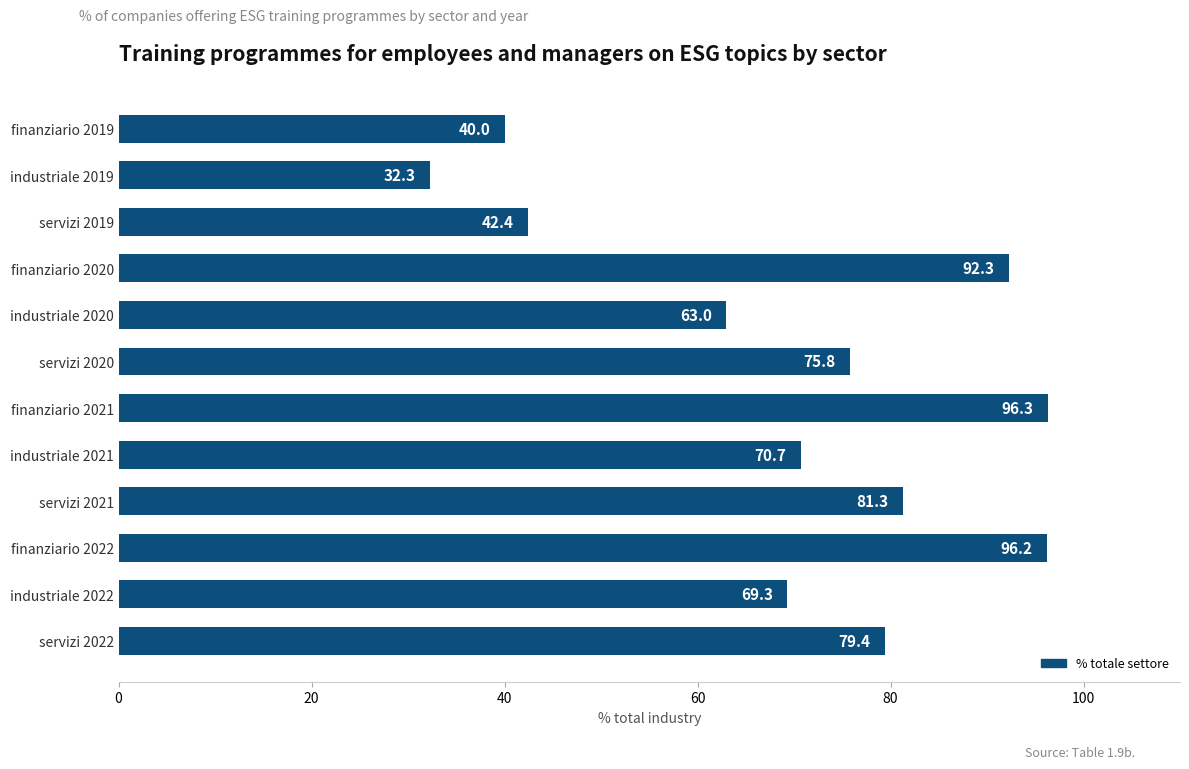

Reading top to bottom, list all the values displayed in this chart.

finanziario 2019=40.0	industriale 2019=32.3	servizi 2019=42.4	finanziario 2020=92.3	industriale 2020=63.0	servizi 2020=75.8	finanziario 2021=96.3	industriale 2021=70.7	servizi 2021=81.3	finanziario 2022=96.2	industriale 2022=69.3	servizi 2022=79.4